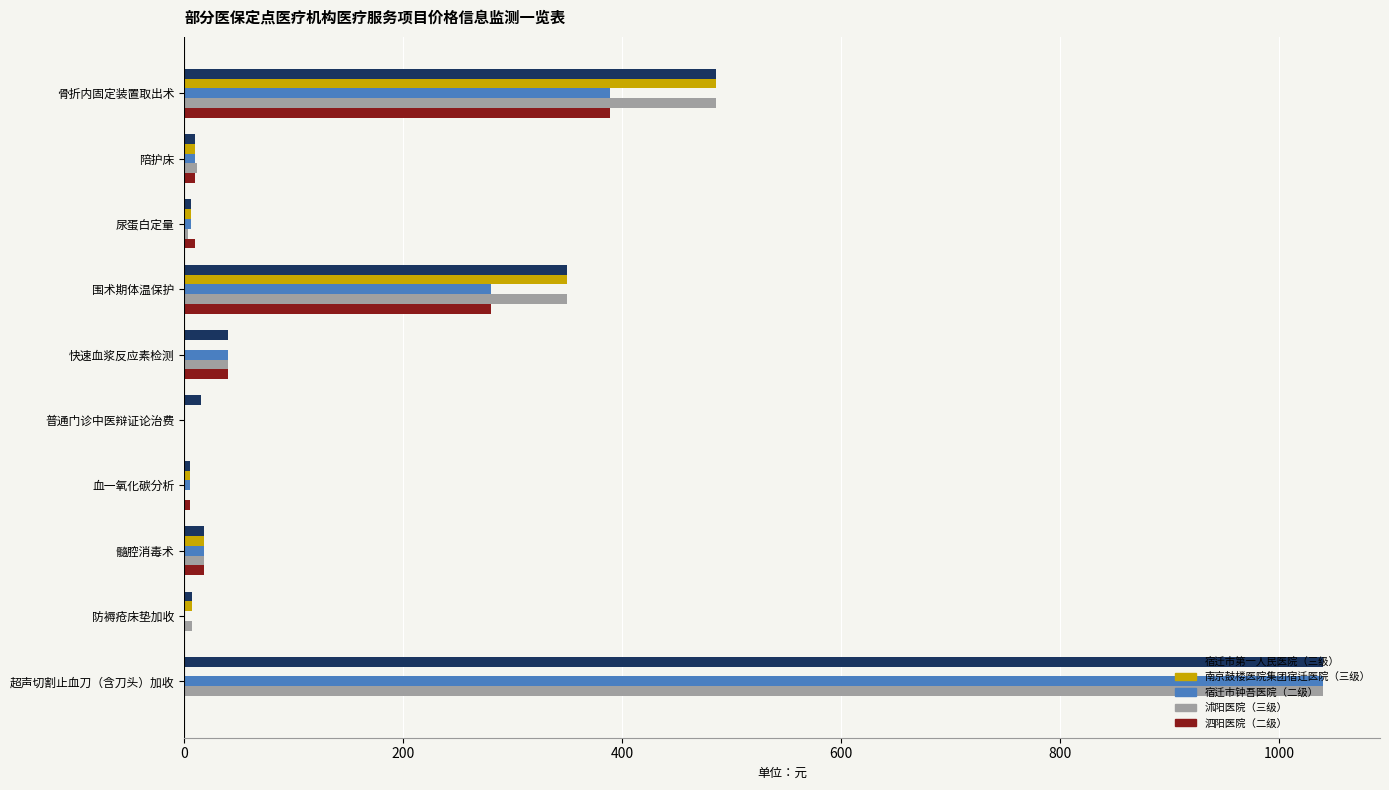

The value of 宿迁市钟吾医院（二级） at 防褥疮床垫加收 is 692. True or false?

False